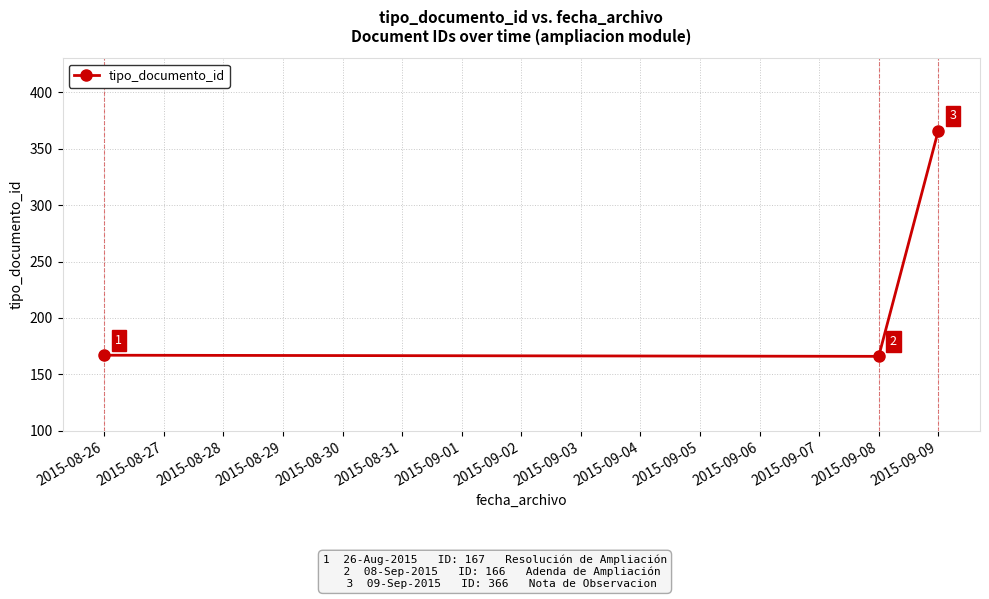

List the labels in order of value, smallest first.

2015-09-08, 2015-08-26, 2015-09-09